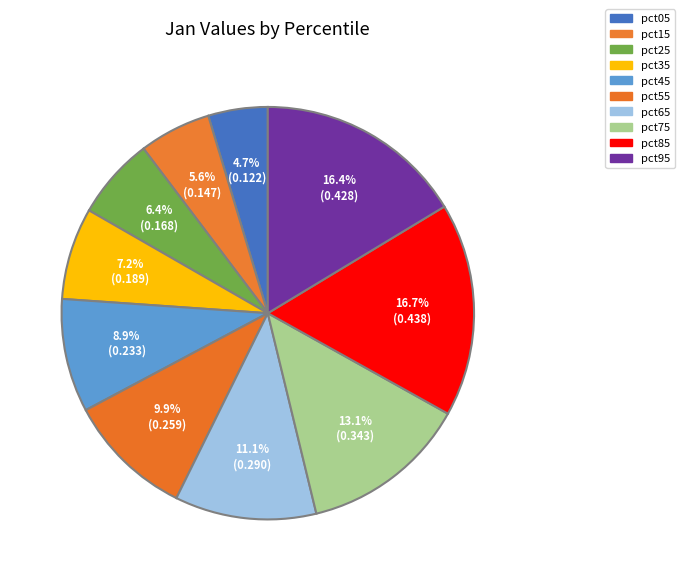

Does pct45 account for over 50% of the chart?

No